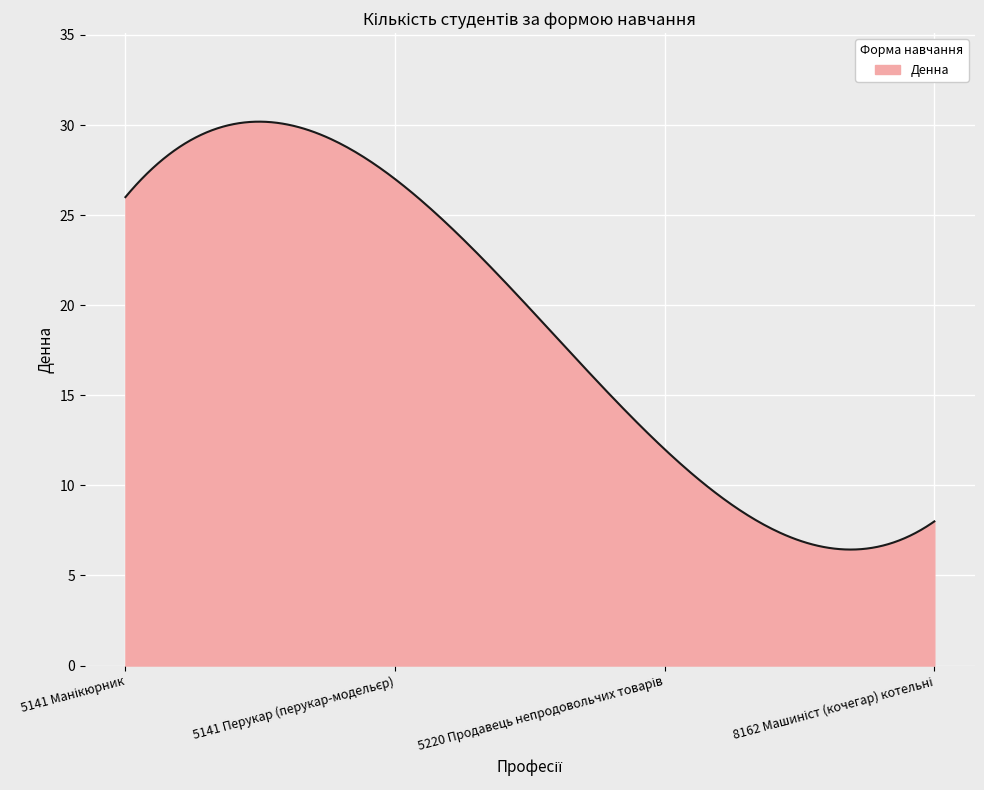

What is the minimum value shown in the chart?

6.4